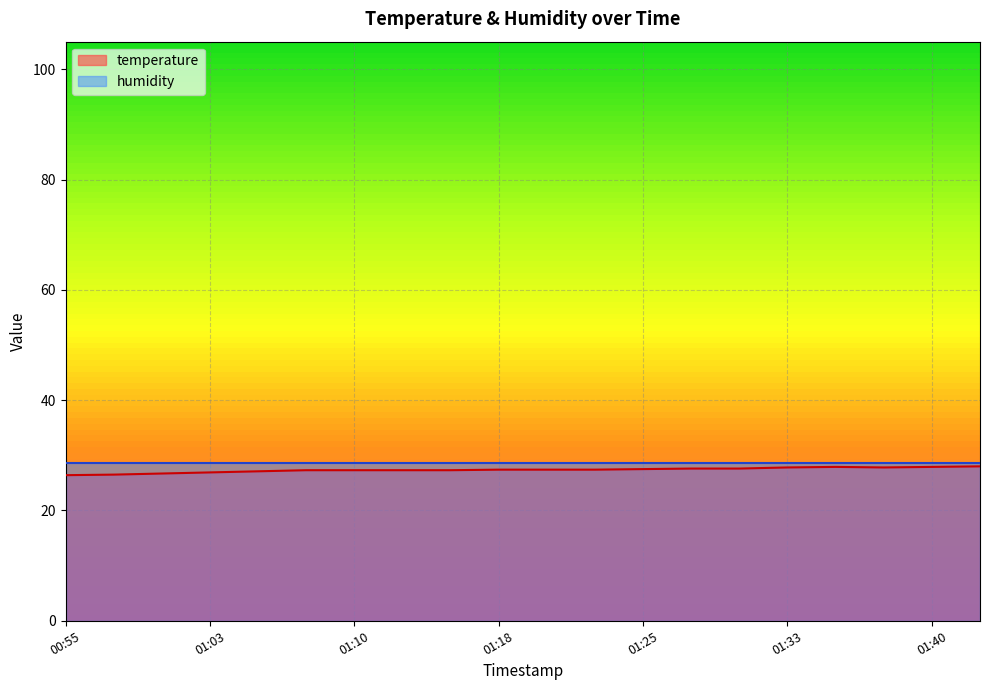

The value at 00:55 is 26.4. True or false?

True